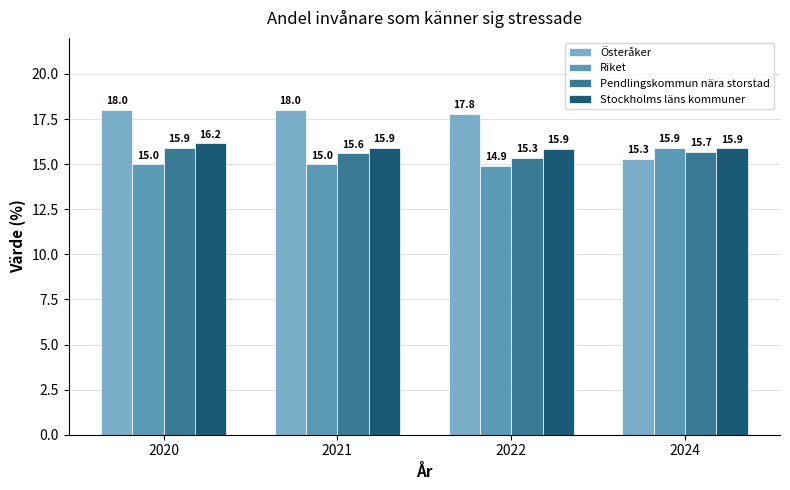

What is the value of the Österåker bar at the 3rd from the left?

17.8